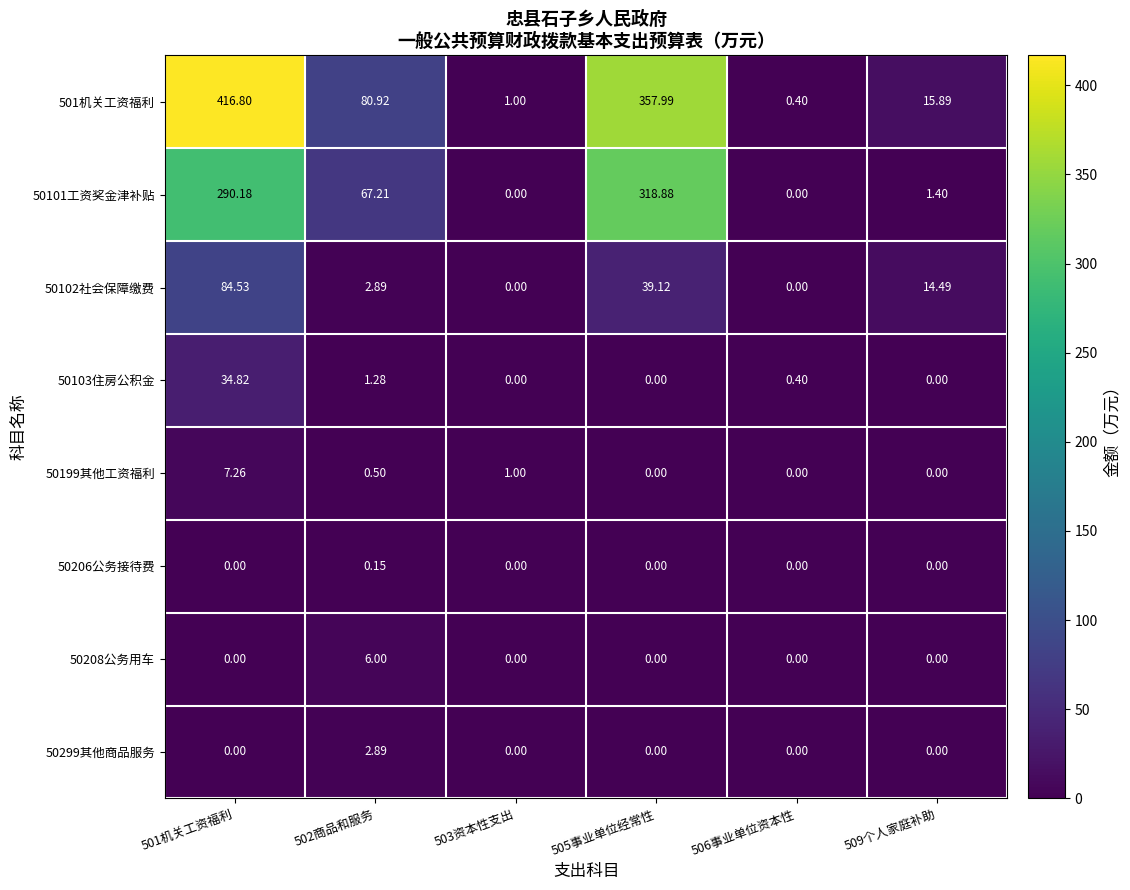

Which series has the largest total across all categories?

501机关工资福利